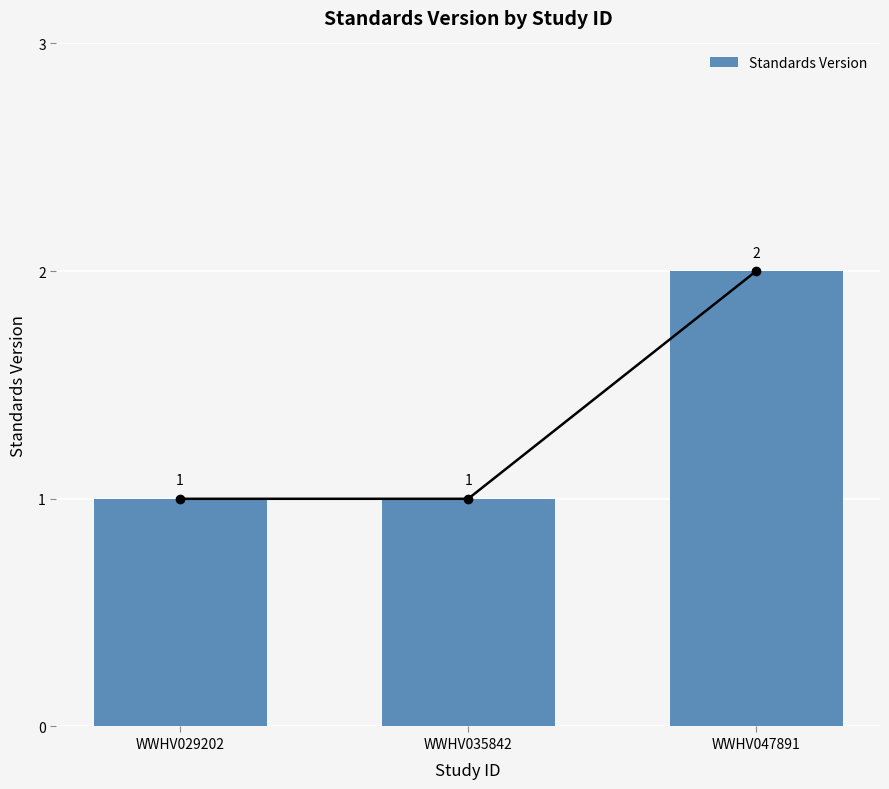

The chart shows a value of 1 at WWHV029202. True or false?

False